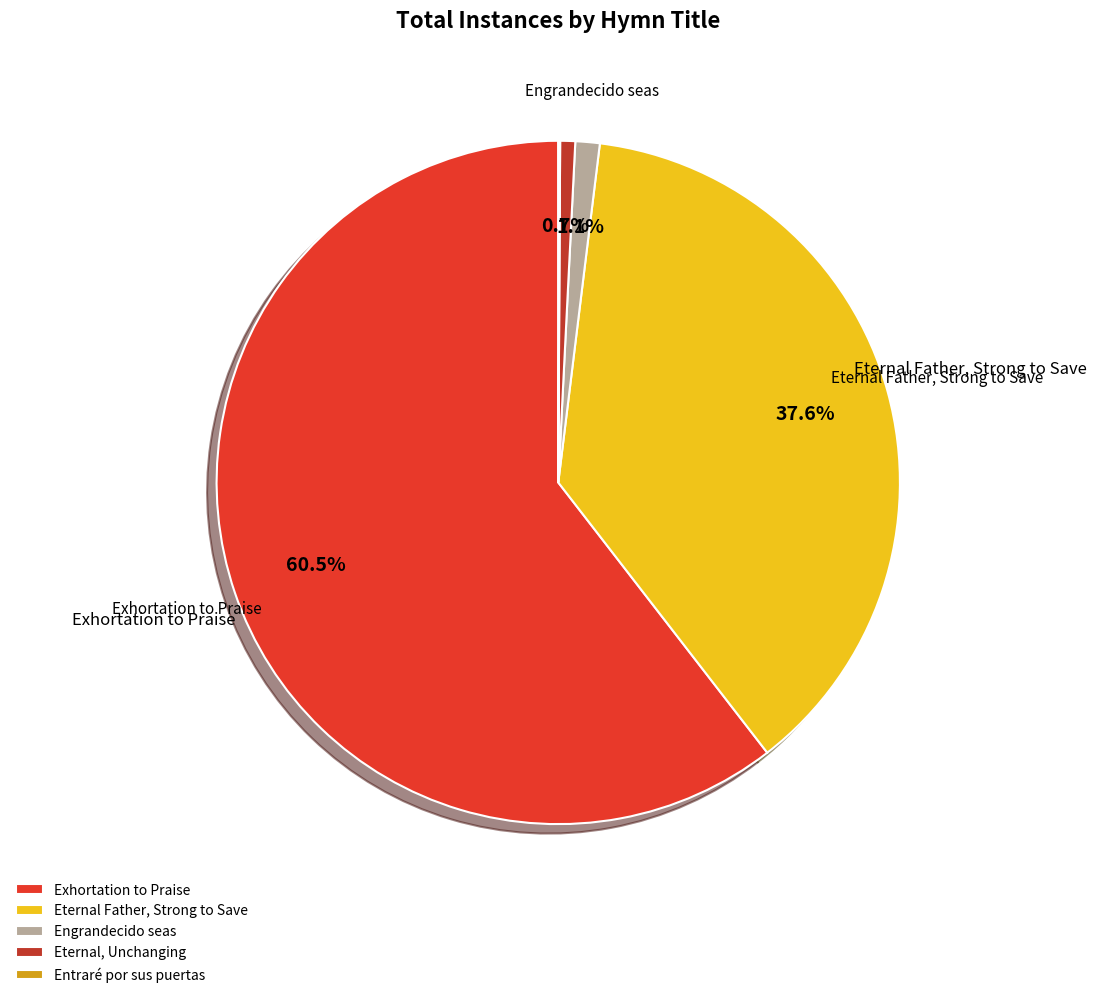

Combined, do Engrandecido seas and Eternal Father, Strong to Save account for over 50%?

No